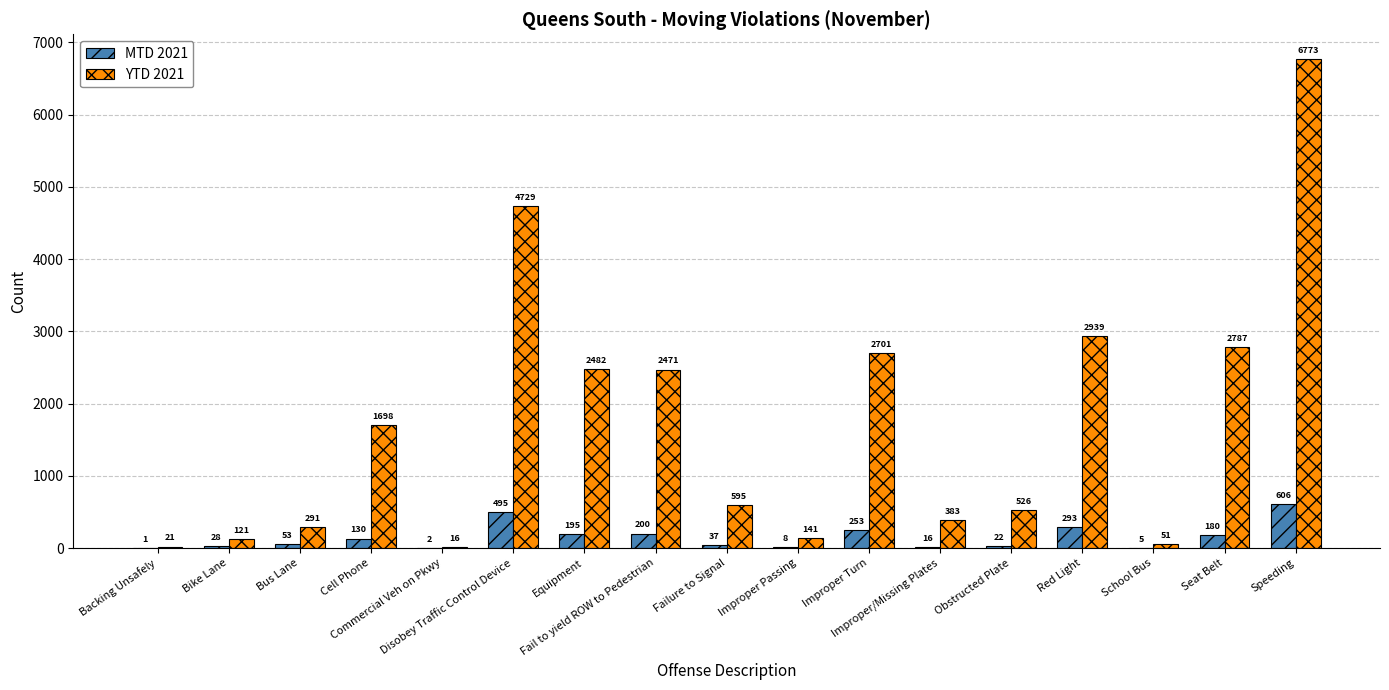

What is the sum of all YTD 2021 values?

28725